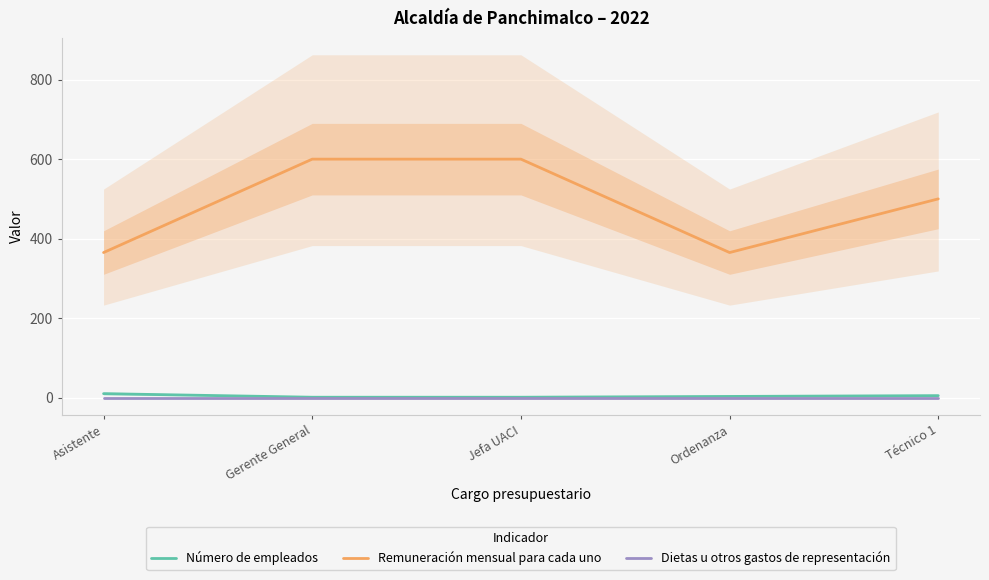

True or false: Remuneración mensual para cada uno and Número de empleados cross at least once.

False